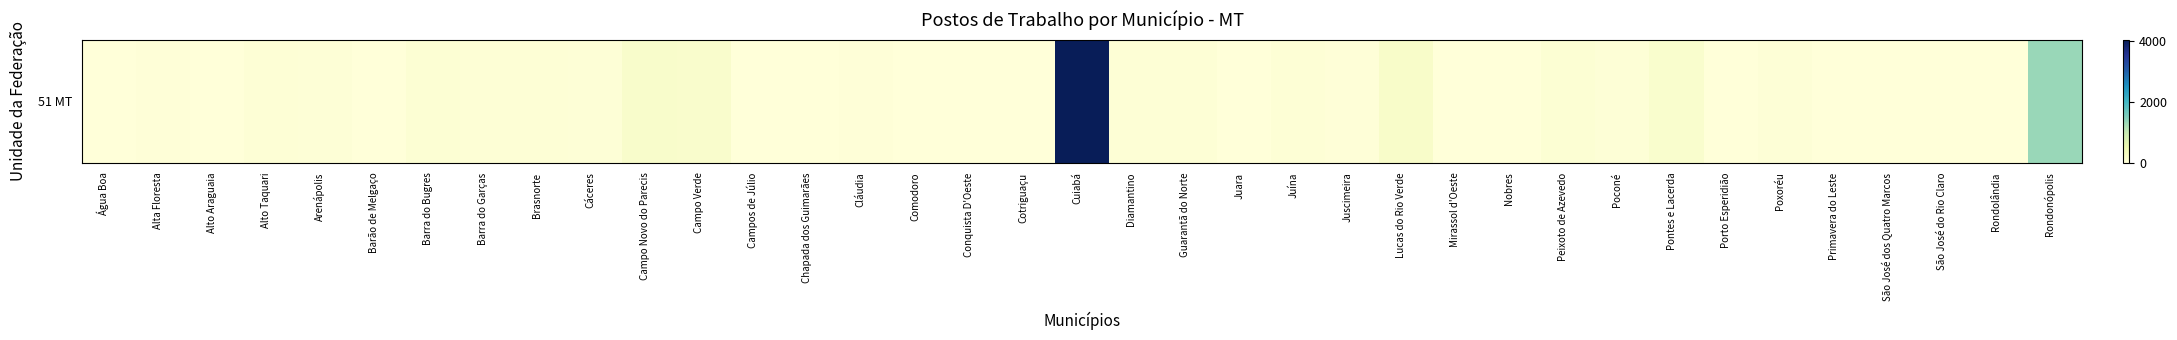

List the labels in order of value, smallest first.

Chapada dos Guimarães, Cotriguaçu, Juara, São José dos Quatro Marcos, Rondolândia, Alto Araguaia, Campos de Júlio, Nobres, São José do Rio Claro, Comodoro, Barão de Melgaço, Conquista D'Oeste, Primavera do Leste, Água Boa, Porto Esperidião, Mirassol d'Oeste, Alta Floresta, Juscimeira, Cláudia, Arenápolis, Cáceres, Poconé, Poxoréu, Barra do Garças, Juína, Guarantã do Norte, Diamantino, Alto Taquari, Brasnorte, Barra do Bugres, Peixoto de Azevedo, Pontes e Lacerda, Campo Verde, Campo Novo do Parecis, Lucas do Rio Verde, Rondonópolis, Cuiabá